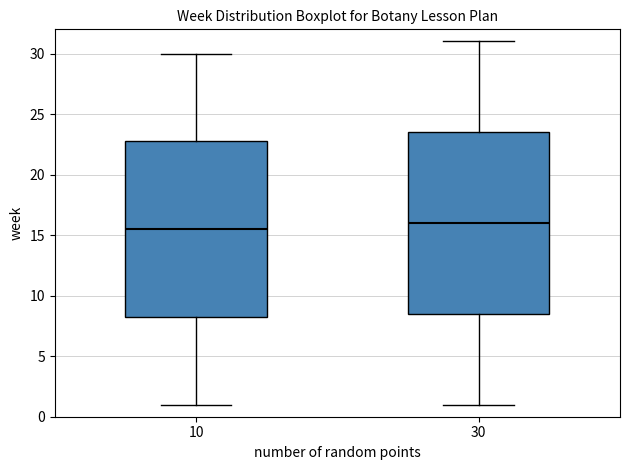

Which box is the tallest, from its lower edge to its upper edge?

30